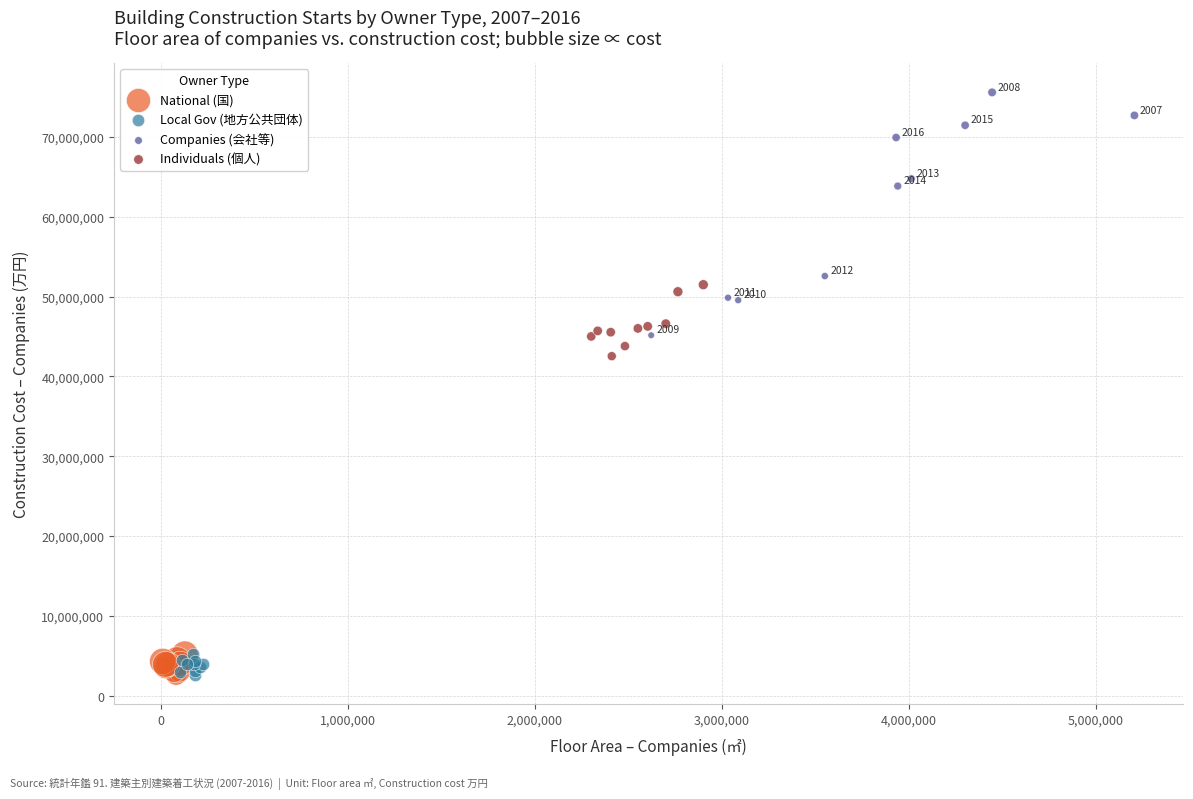

Which series has the widest spread of Y values?

Companies (会社等)